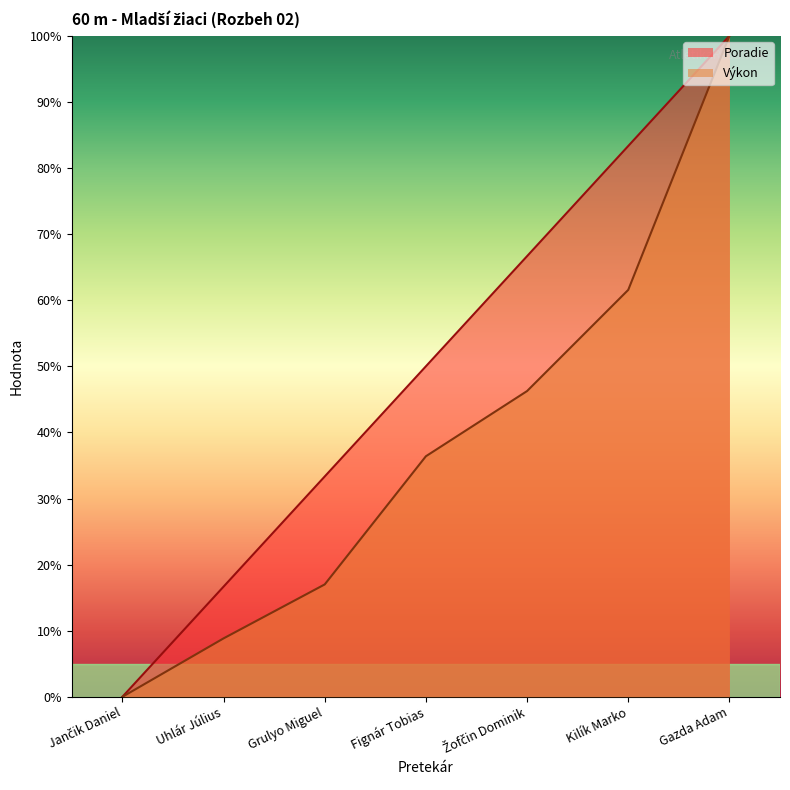

Where is Poradie nearest to the value 50?

Fignár Tobias